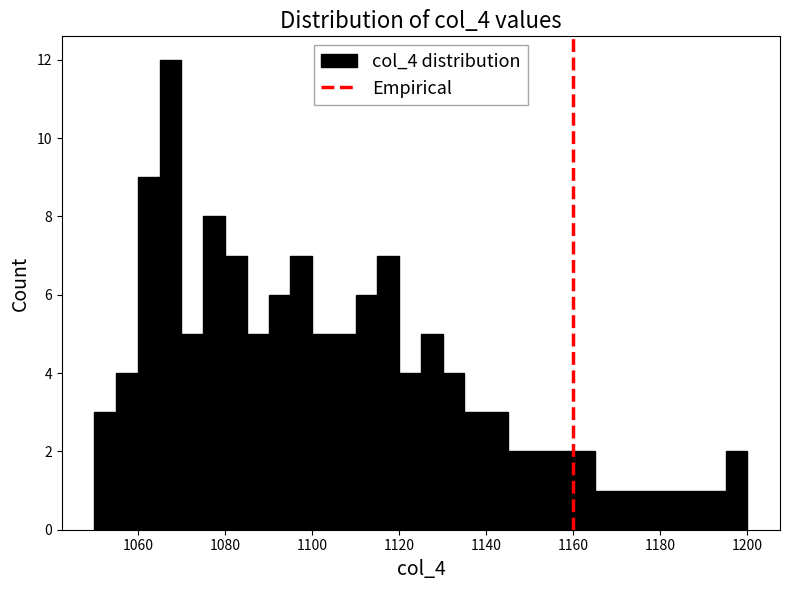

Around what value on the x-axis is the tallest bar? Give the approximate position of its centre, as read against the axis.

1068